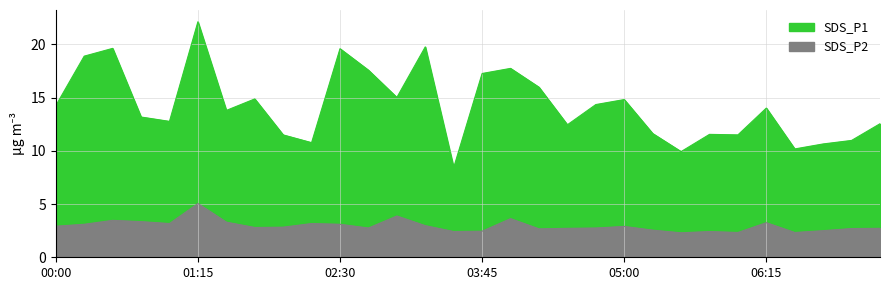

Which category has the highest value in the SDS_P1 series?

01:15